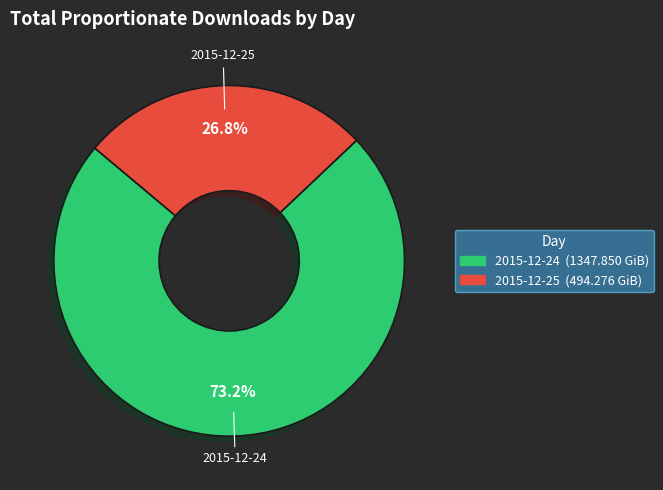

Rank the categories by value from highest to lowest.

2015-12-24, 2015-12-25